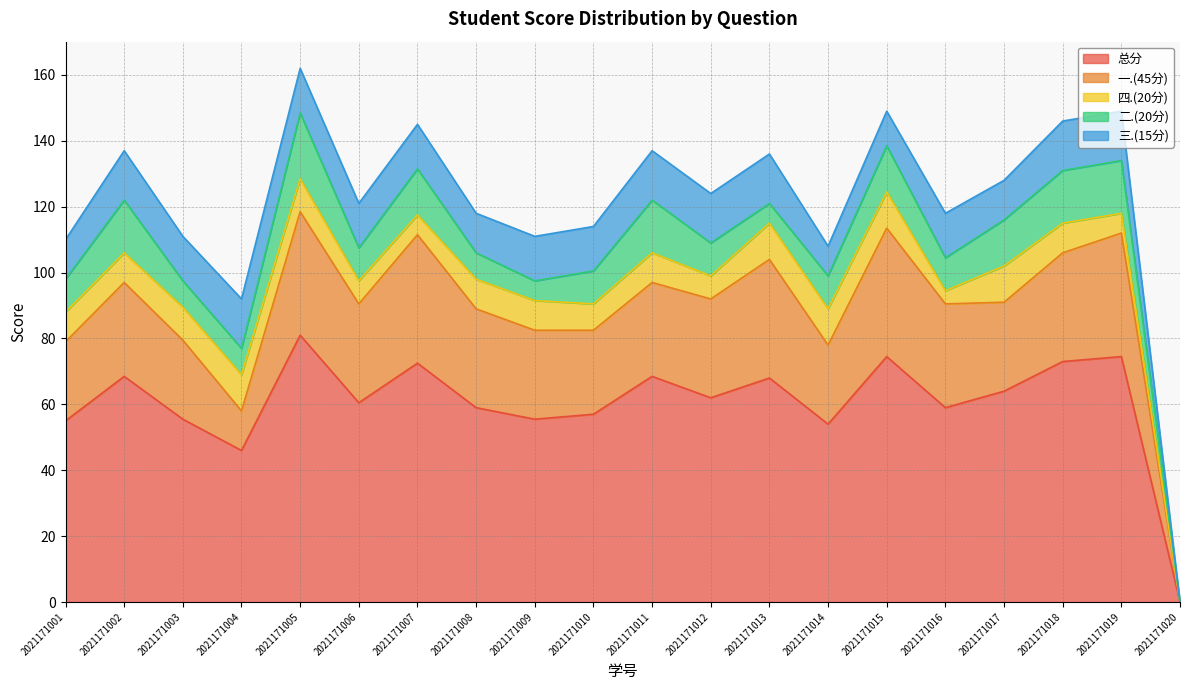

What are all the series names shown in the legend?

总分, 一.(45分), 四.(20分), 二.(20分), 三.(15分)